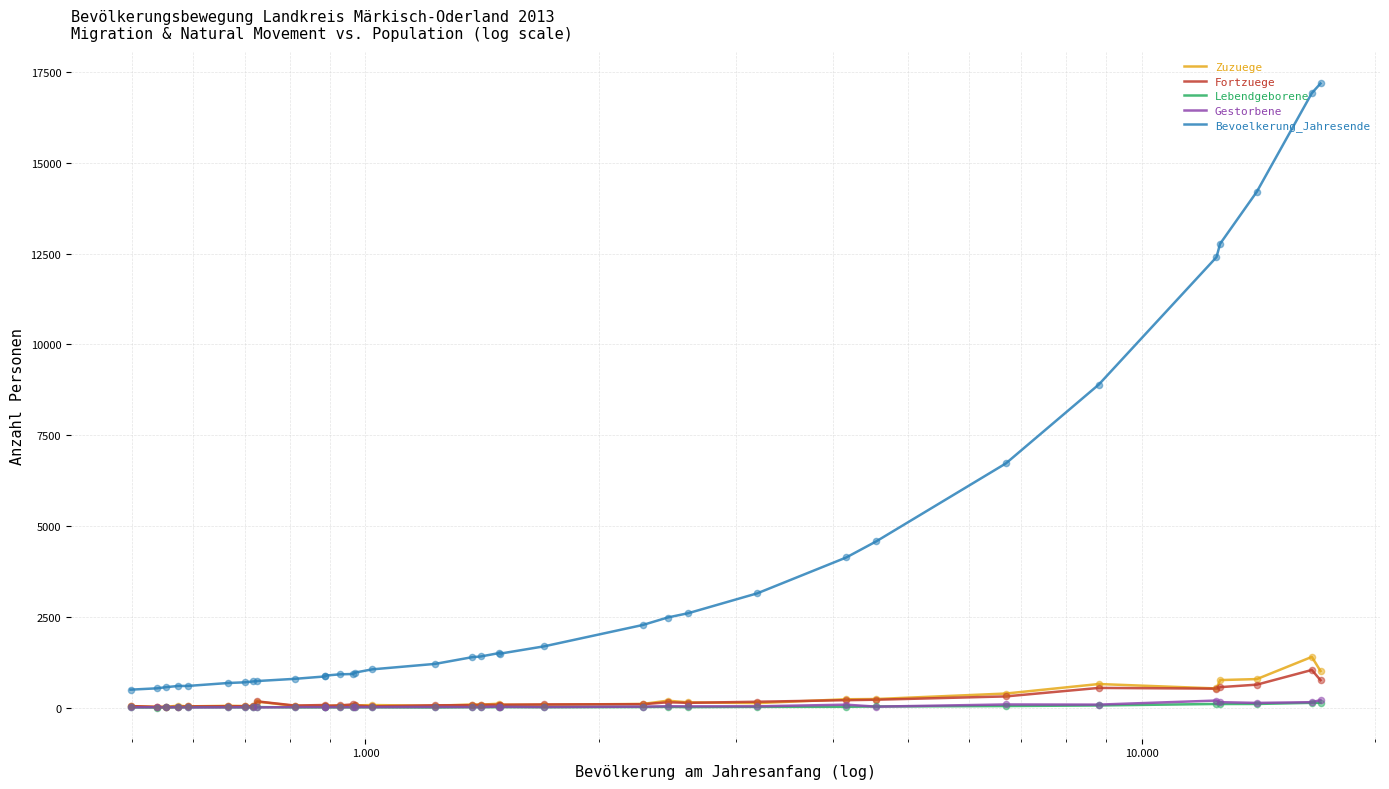

Which series has the largest total across all categories?

Bevoelkerung_Jahresende